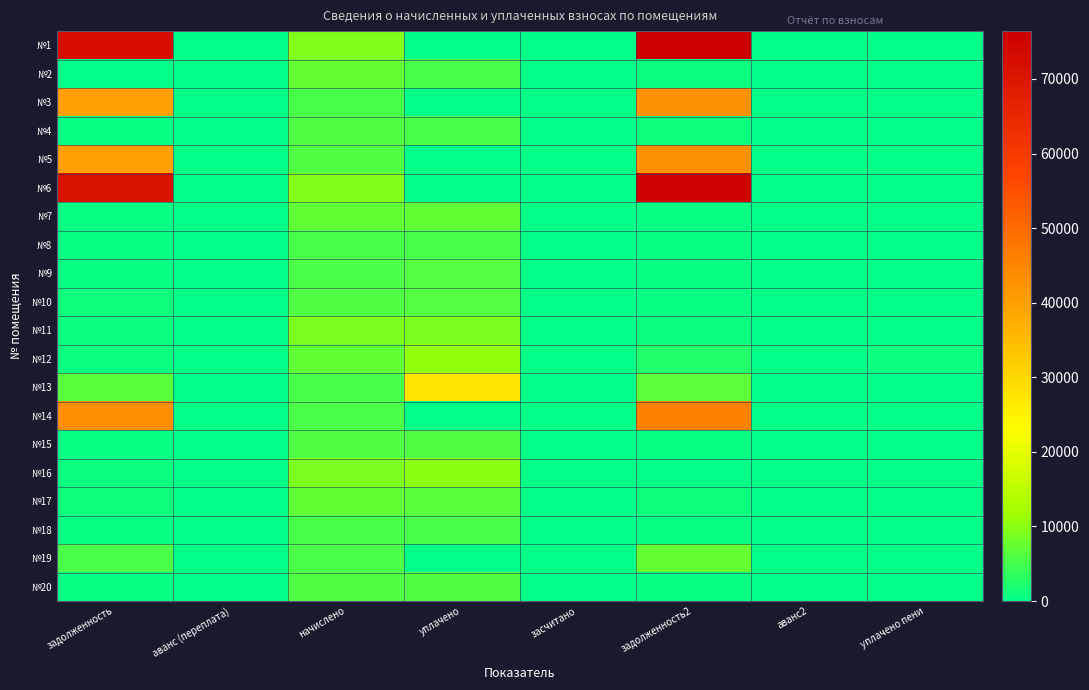

Reading left to right, extract all data points from this chart.

№1: задолженность=72479.9	аванс (переплата)=0.0	начислено=9414.7	уплачено=0.0	засчитано=0.0	задолженность2=76416.3	аванс2=0.0	уплачено пени=0.0
№2: задолженность=0.0	аванс (переплата)=0.0	начислено=7206.7	уплачено=5129.2	засчитано=0.0	задолженность2=600.6	аванс2=0.0	уплачено пени=0.0
№3: задолженность=40208.9	аванс (переплата)=0.0	начислено=5222.9	уплачено=0.0	засчитано=0.0	задолженность2=42392.6	аванс2=0.0	уплачено пени=0.0
№4: задолженность=477.3	аванс (переплата)=0.0	начислено=5727.2	уплачено=5198.4	засчитано=0.0	задолженность2=954.5	аванс2=0.0	уплачено пени=8.8
№5: задолженность=40190.9	аванс (переплата)=0.0	начислено=5895.4	уплачено=0.0	засчитано=0.0	задолженность2=42543.8	аванс2=0.0	уплачено пени=0.0
№6: задолженность=71357.8	аванс (переплата)=0.0	начислено=9269.0	уплачено=0.0	засчитано=0.0	задолженность2=75233.3	аванс2=0.0	уплачено пени=0.0
№7: задолженность=593.1	аванс (переплата)=0.0	начислено=7117.1	уплачено=7052.9	засчитано=0.0	задолженность2=593.1	аванс2=0.0	уплачено пени=0.0
№8: задолженность=430.5	аванс (переплата)=0.0	начислено=5155.7	уплачено=5109.2	засчитано=0.0	задолженность2=429.6	аванс2=0.0	уплачено пени=4.9
№9: задолженность=474.1	аванс (переплата)=0.0	начислено=5671.2	уплачено=6041.6	засчитано=0.0	задолженность2=472.6	аванс2=0.0	уплачено пени=4.7
№10: задолженность=972.8	аванс (переплата)=0.0	начислено=5828.2	уплачено=6211.6	засчитано=0.0	задолженность2=485.7	аванс2=0.0	уплачено пени=37.5
№11: задолженность=770.5	аванс (переплата)=0.0	начислено=9246.6	уплачено=9163.3	засчитано=0.0	задолженность2=770.5	аванс2=0.0	уплачено пени=0.0
№12: задолженность=647.5	аванс (переплата)=0.0	начислено=7128.2	уплачено=10579.9	засчитано=0.0	задолженность2=2439.2	аванс2=0.0	уплачено пени=733.2
№13: задолженность=6357.3	аванс (переплата)=0.0	начислено=5189.3	уплачено=27686.7	засчитано=0.0	задолженность2=6655.8	аванс2=0.0	уплачено пени=135.1
№14: задолженность=43488.2	аванс (переплата)=0.0	начислено=5648.9	уплачено=0.0	засчитано=0.0	задолженность2=45850.0	аванс2=0.0	уплачено пени=0.0
№15: задолженность=472.6	аванс (переплата)=0.0	начислено=5783.3	уплачено=5730.5	засчитано=0.0	задолженность2=481.9	аванс2=0.0	уплачено пени=0.0
№16: задолженность=767.8	аванс (переплата)=0.0	начислено=9213.0	уплачено=9947.7	засчитано=0.0	задолженность2=0.0	аванс2=50.0	уплачено пени=0.0
№17: задолженность=1189.2	аванс (переплата)=0.0	начислено=7117.1	уплачено=6459.9	засчитано=0.0	задолженность2=1188.6	аванс2=0.0	уплачено пени=5.2
№18: задолженность=428.7	аванс (переплата)=0.0	начислено=5144.5	уплачено=5098.2	засчитано=0.0	задолженность2=428.7	аванс2=0.0	уплачено пени=0.0
№19: задолженность=5649.5	аванс (переплата)=0.0	начислено=5592.8	уплачено=0.0	засчитано=0.0	задолженность2=7194.3	аванс2=0.0	уплачено пени=0.0
№20: задолженность=479.1	аванс (переплата)=0.0	начислено=5749.7	уплачено=5697.9	засчитано=0.0	задолженность2=479.1	аванс2=0.0	уплачено пени=0.0